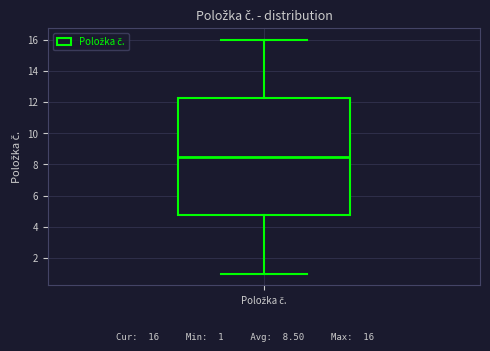

Read this box plot against the y-axis: the position of the median line, the range covered by the box, and the ends of both whiskers. The values are not printed on the chart, so give them approximately, as read against the axis.

median 8.6, box 4.8 to 12.2, whiskers 1.0 to 16.0